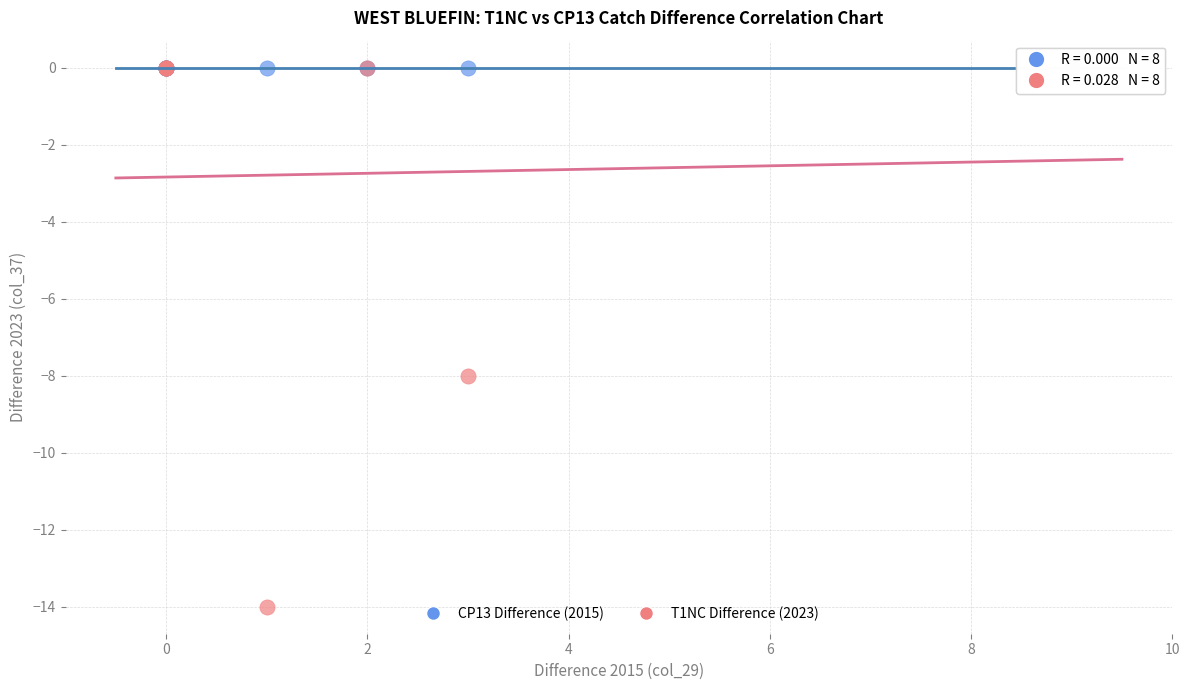

Which series contains the lowest Y value?

T1NC Difference (2023)